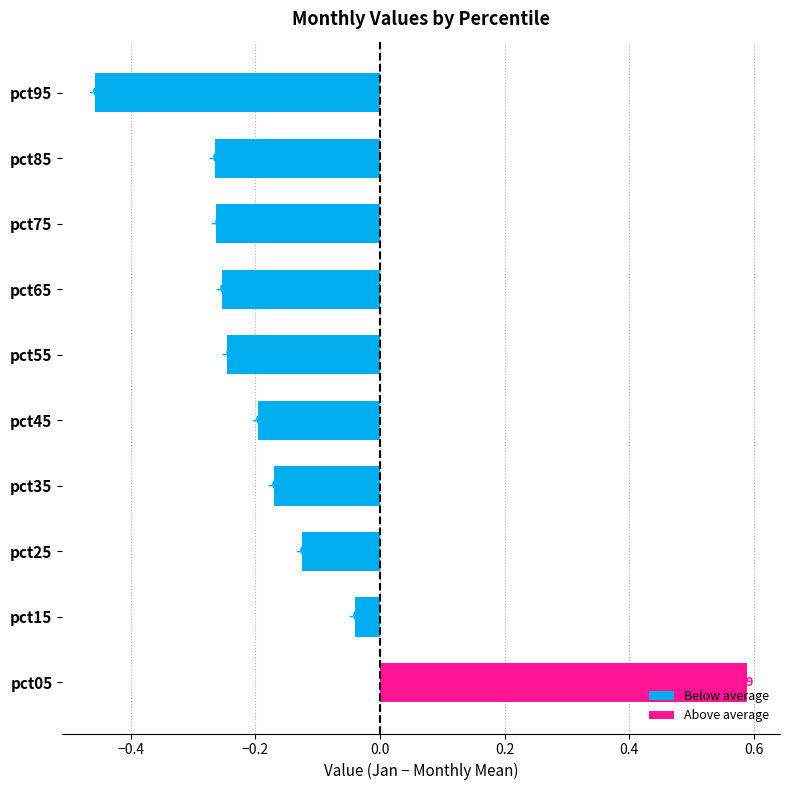

Which has a higher value, pct35 or pct65?

pct35